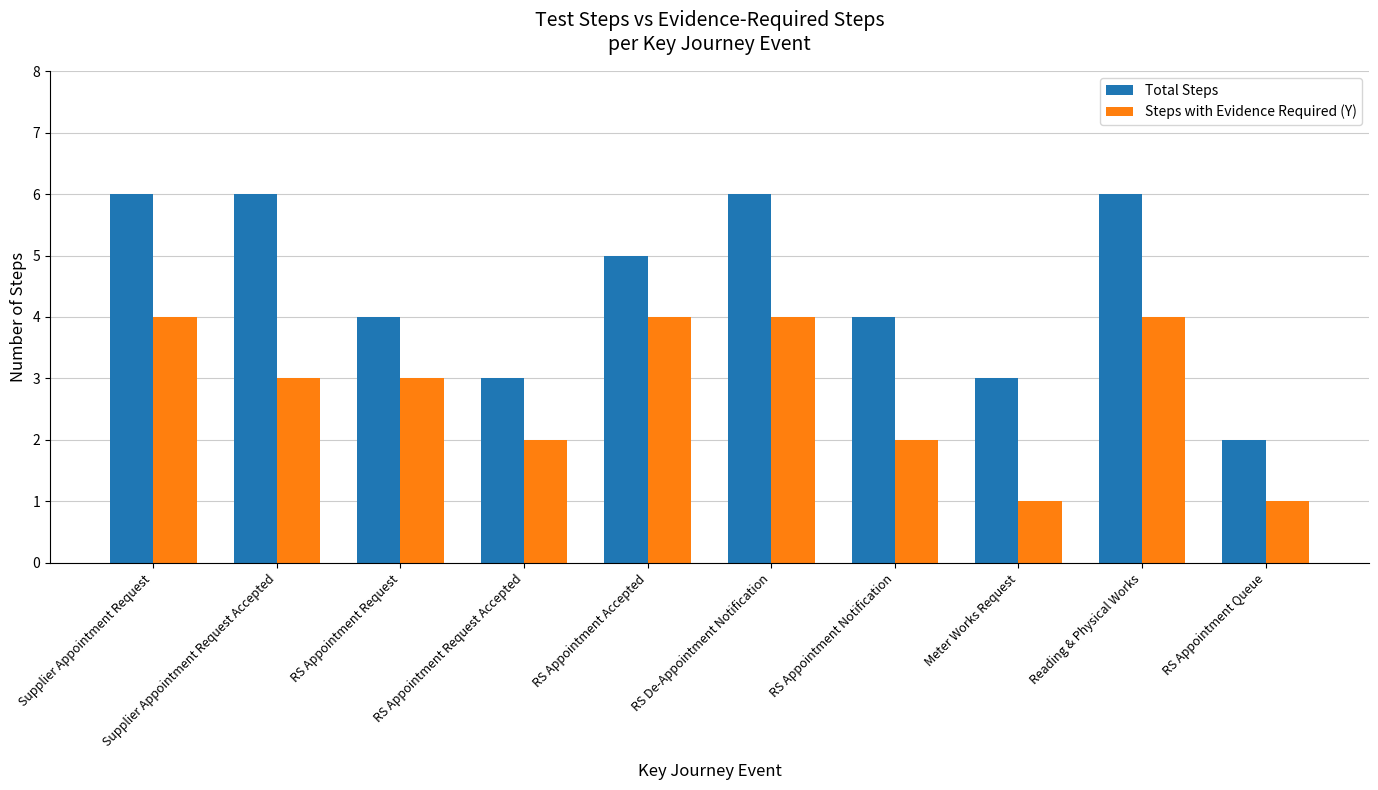

Rank the series by their maximum value, from lowest to highest.

Steps with Evidence Required (Y), Total Steps